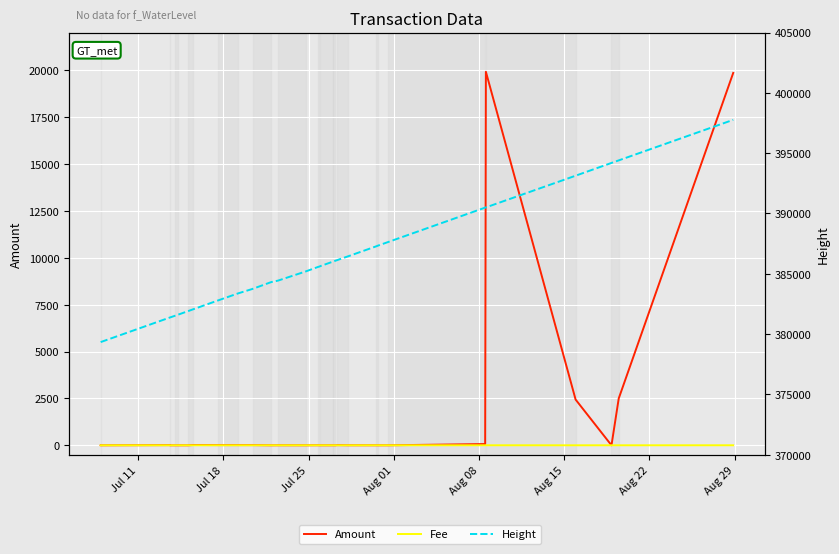

True or false: Fee and Height intersect in this chart.

False